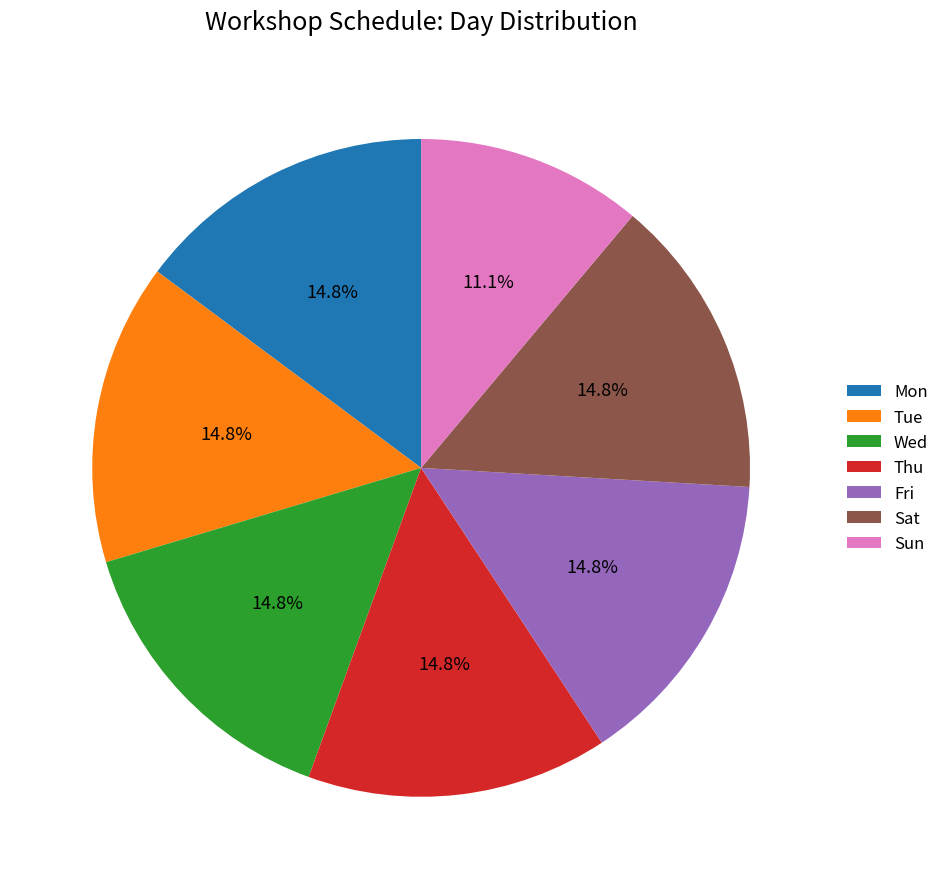

Combined, what portion of the pie is Mon and Wed?

29.6%